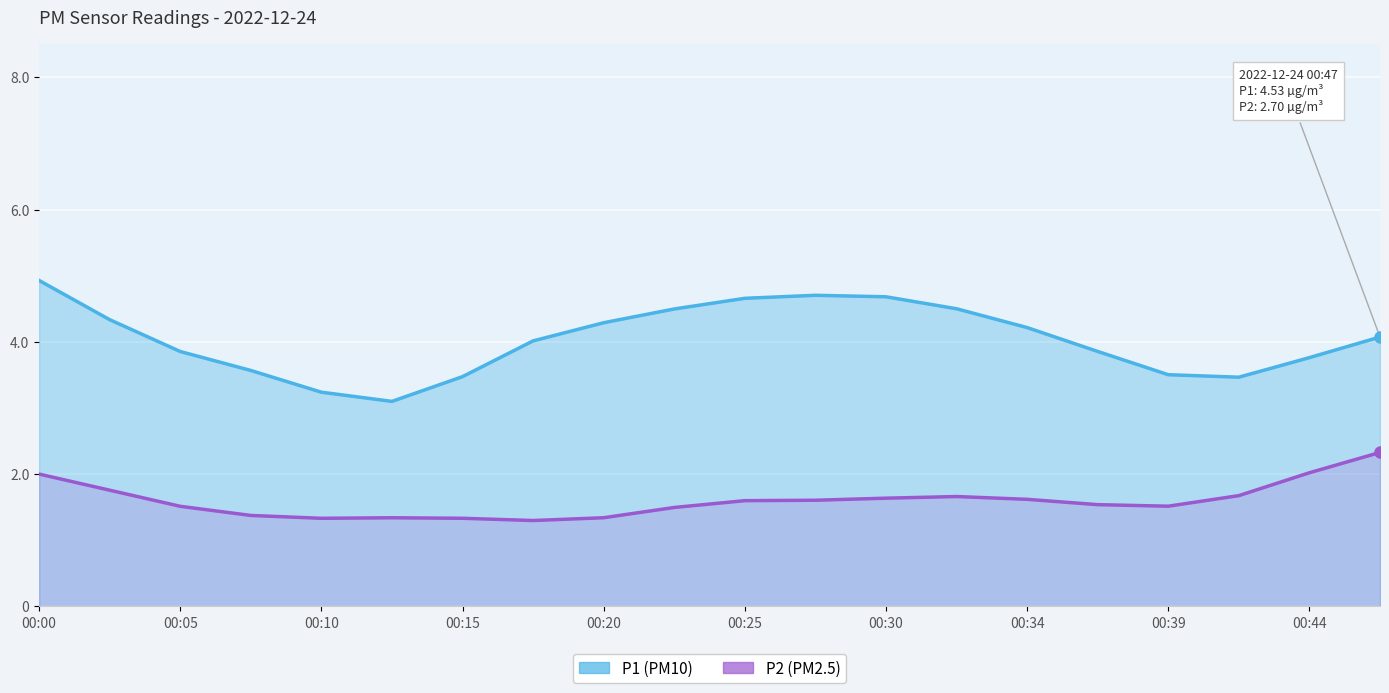

Rank the series by their average value, from highest to lowest.

P1, P2